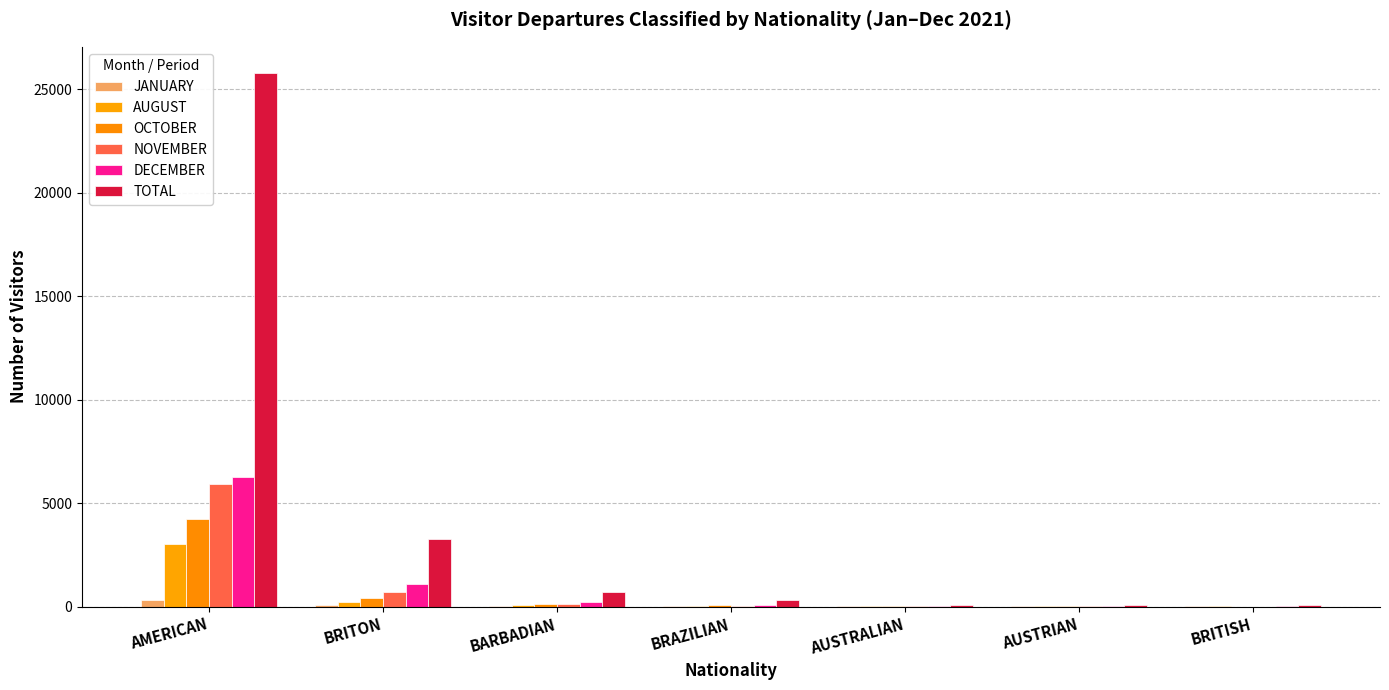

What is the difference between the TOTAL values at AMERICAN and BRITISH?

25675